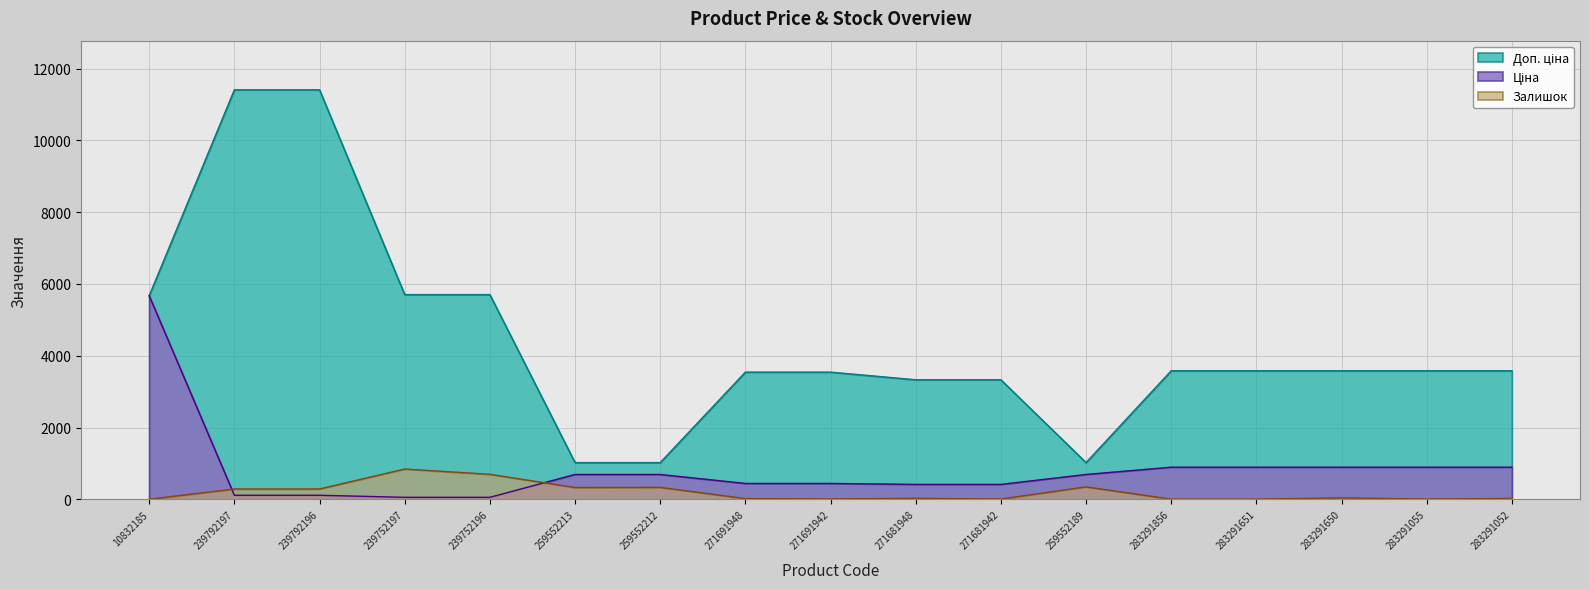

Which label corresponds to the largest value in the chart?

239792197